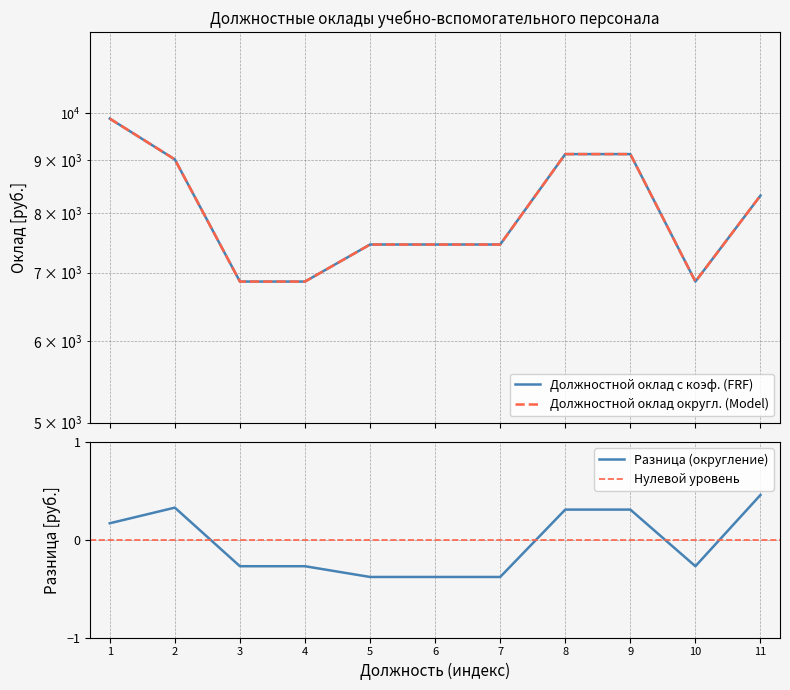

After their last crossing, which series has the higher values: Должностной оклад с коэф. округл. (Model) or Должностной оклад с коэф. (FRF)?

Должностной оклад с коэф. округл. (Model)